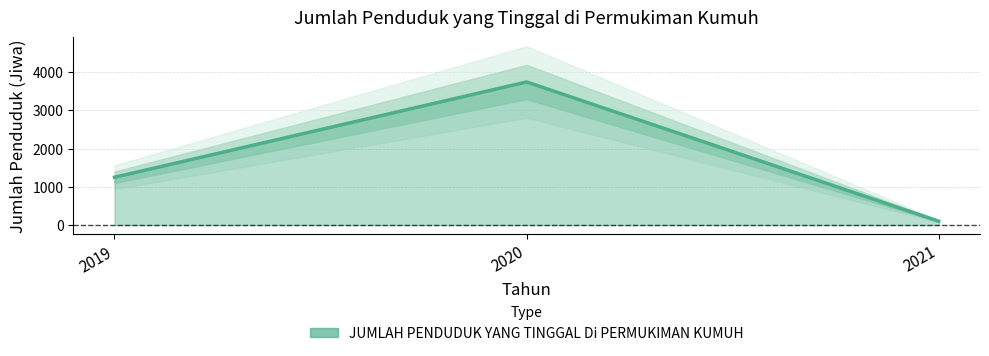

Approximately how many times larger is the value at 2021 compared to 2019?

0.1